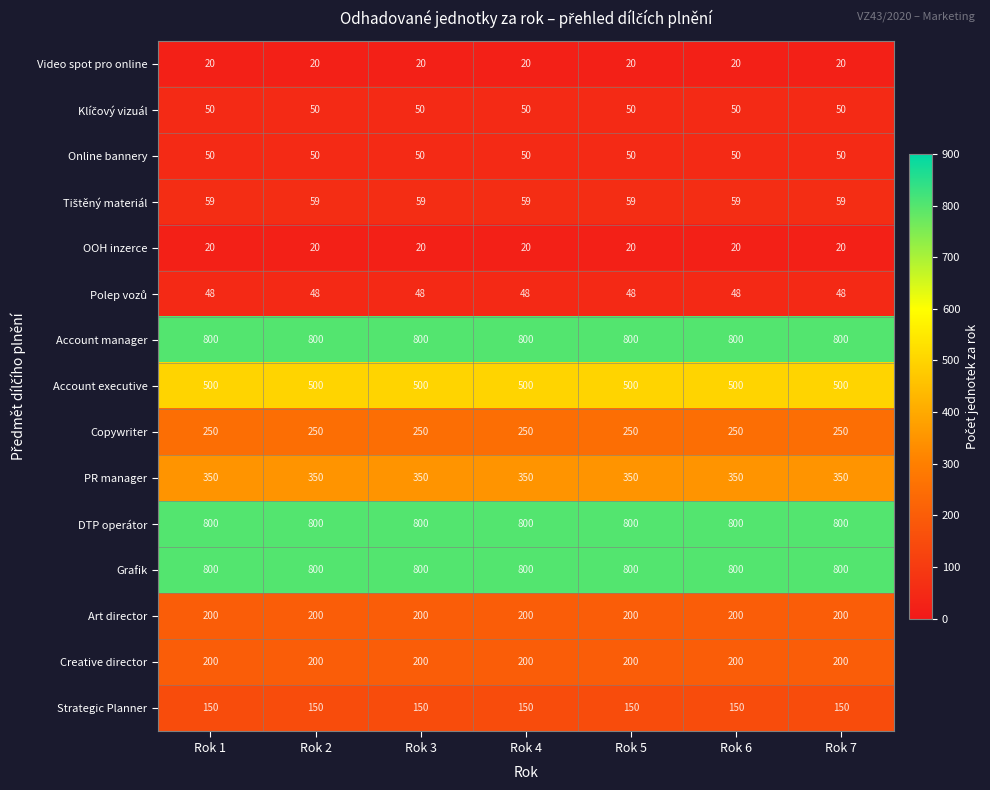

True or false: Grafik has a value of 800 at Rok 2.

True